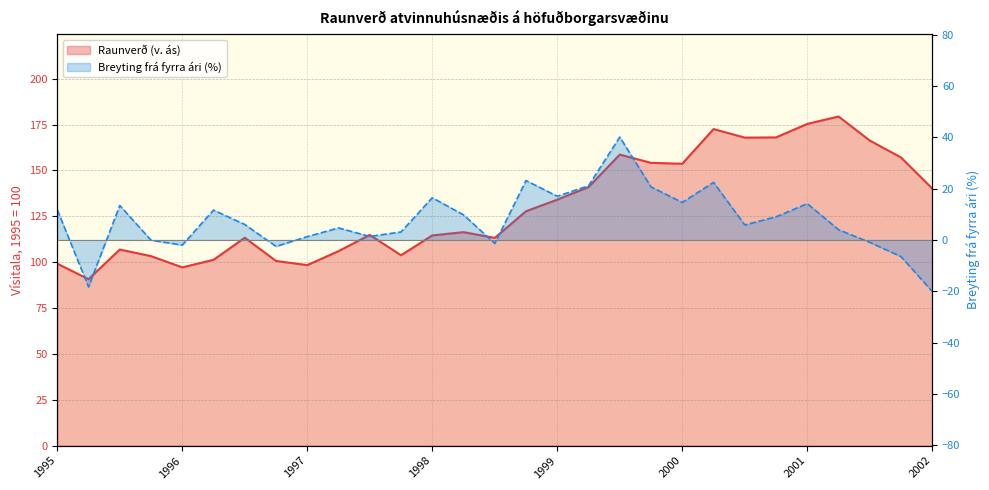

Reading left to right, list all the values displayed in this chart.

Raunverð (v. ás): 99.1	90.7	106.9	103.3	97.1	101.3	113.3	100.6	98.4	106.0	114.8	103.8	114.5	116.3	113.2	127.7	134.0	140.9	158.6	154.1	153.6	172.5	167.9	168.0	175.3	179.4	166.3	157.0	140.1
Breyting frá fyrra ári (%): 11.8	-18.3	13.4	-0.1	-2.0	11.6	6.0	-2.5	1.3	4.7	1.4	3.1	16.4	9.8	-1.4	23.1	17.0	21.1	40.1	20.6	14.6	22.4	5.8	9.0	14.1	4.0	-0.9	-6.5	-20.1